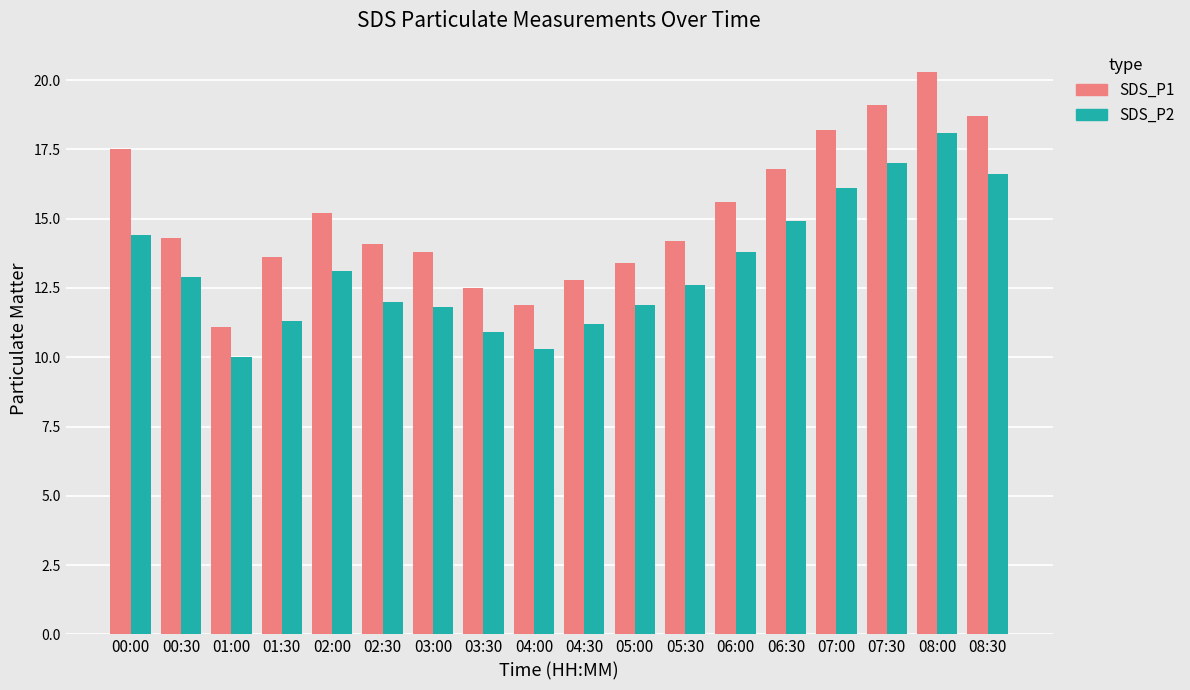

What is the maximum value for SDS_P1?

20.3